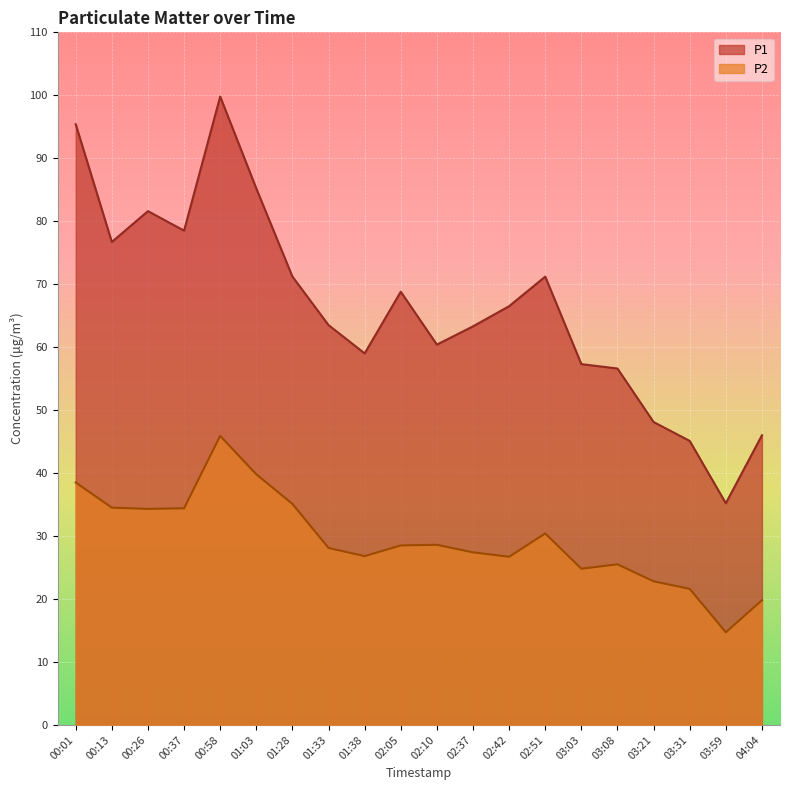

List the labels in order of P1 value, largest first.

00:58, 00:01, 01:03, 00:26, 00:37, 00:13, 01:28, 02:51, 02:05, 02:42, 01:33, 02:37, 02:10, 01:38, 03:03, 03:08, 03:21, 04:04, 03:31, 03:59